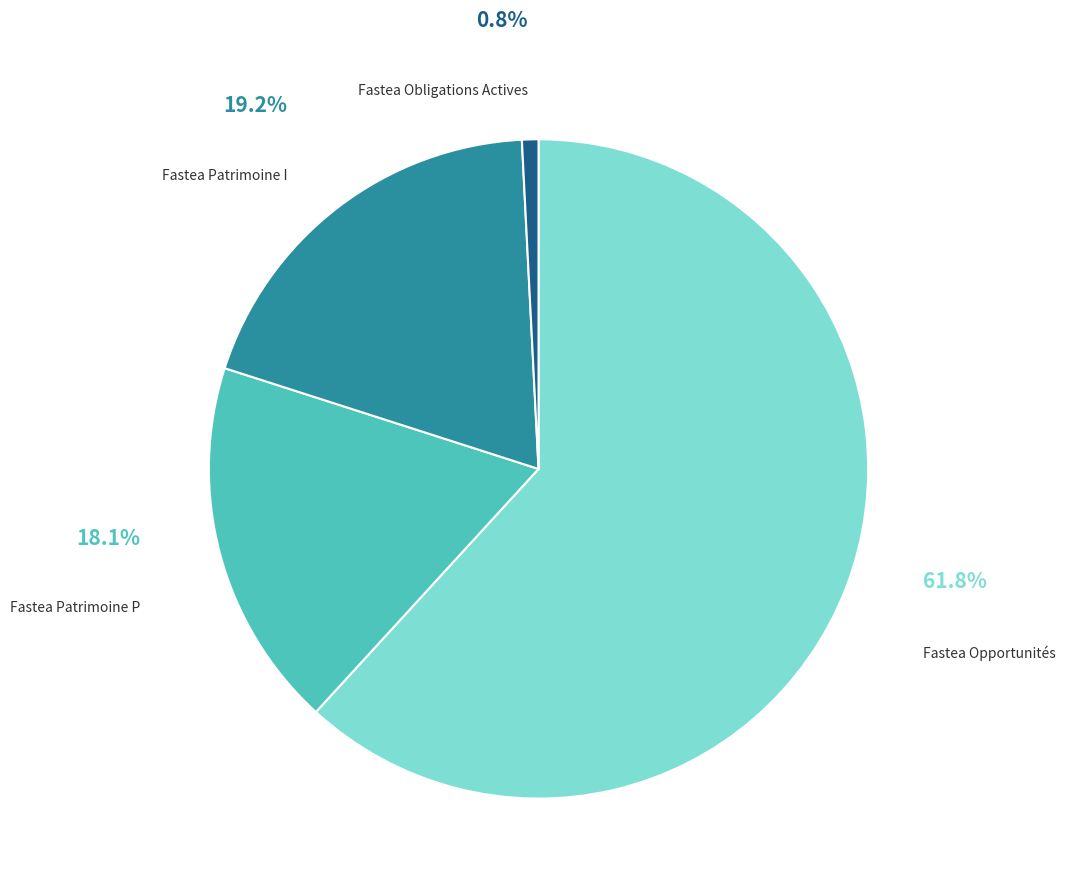

How many slices are in this pie chart?

4